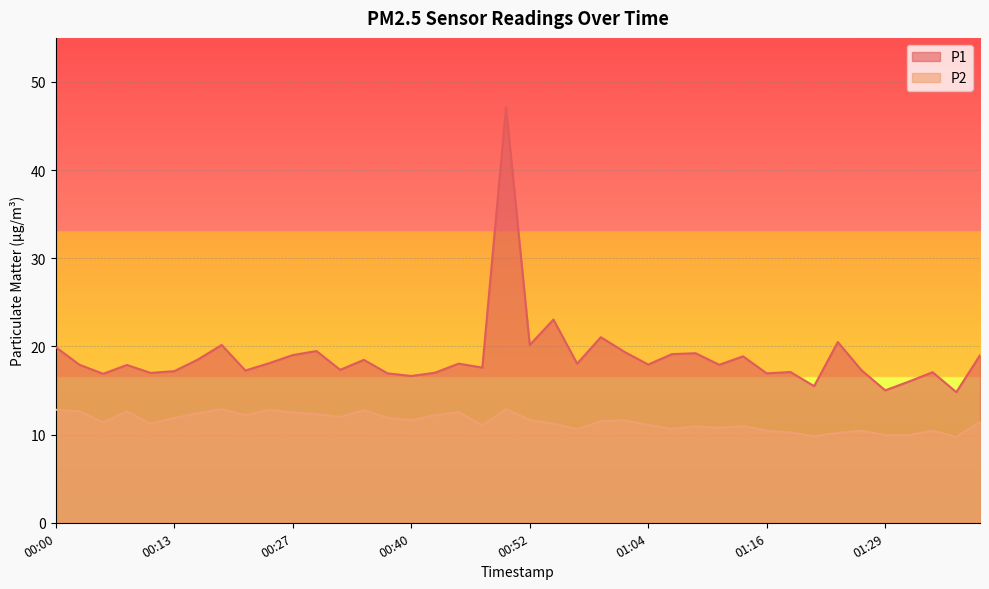

List the series in order of their peak value, lowest first.

P2, P1